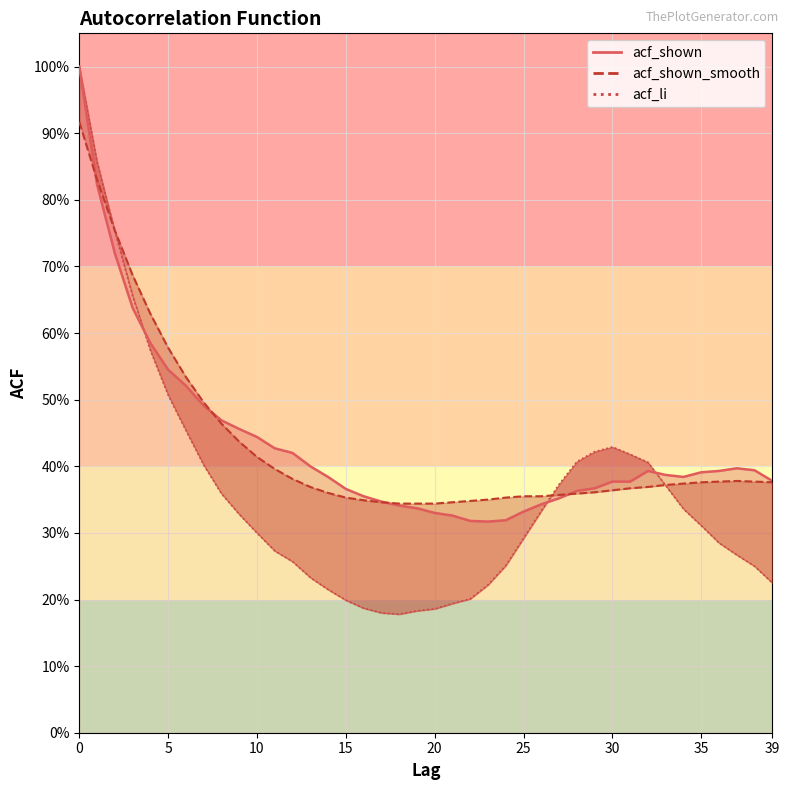

How many data points does each series have?

40